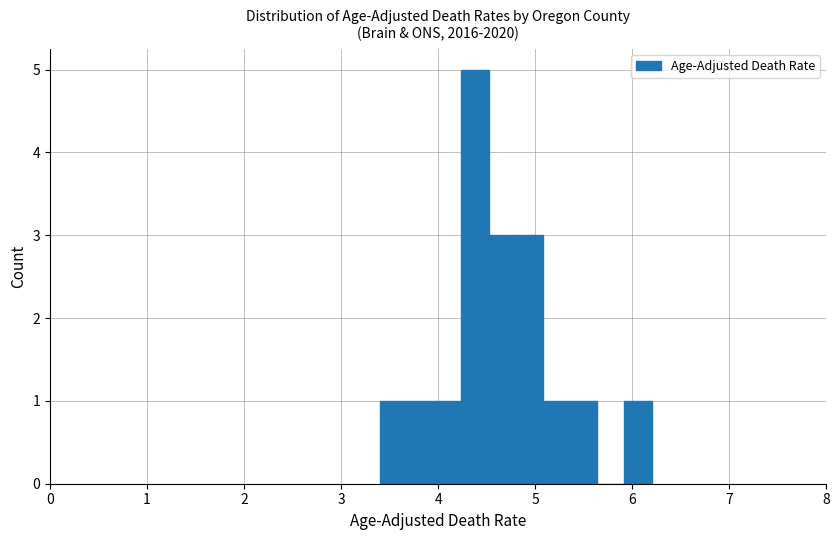

Read against the x-axis, roughly where is the centre of the tallest bar?

4.4